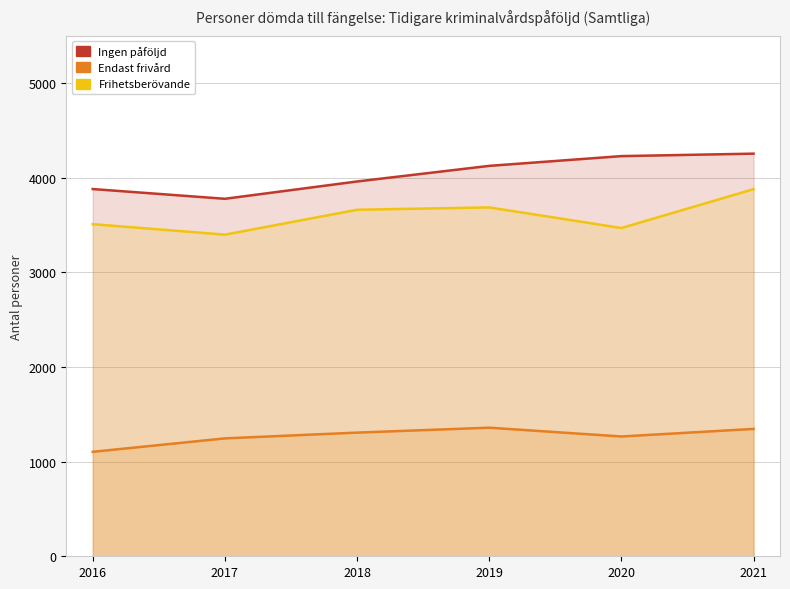

Is it true that Ingen påföljd equals 7383 at 2019?

False